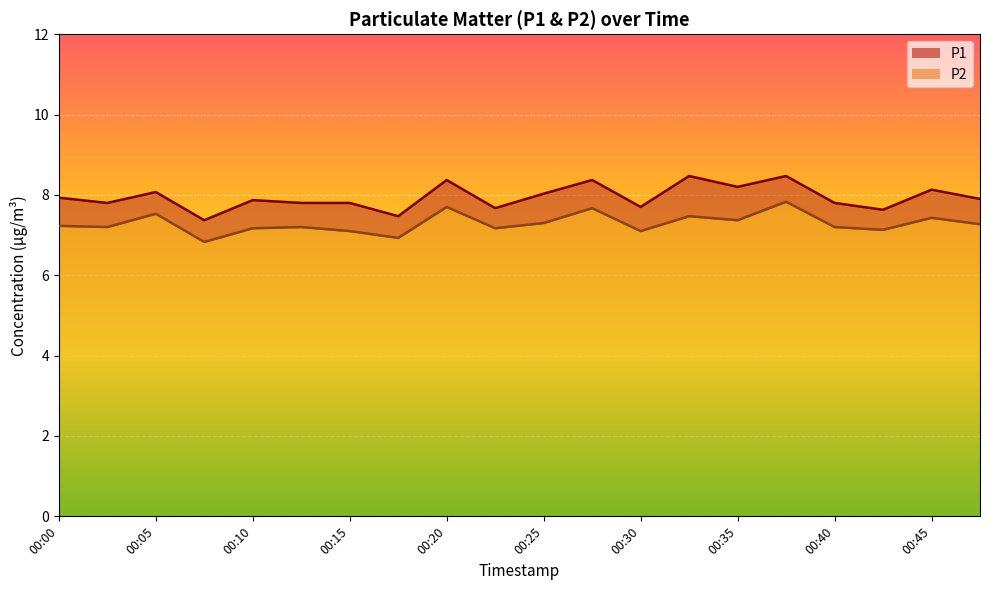

In P2, how many points are lower than both neighbors (excluding endpoints)?

7